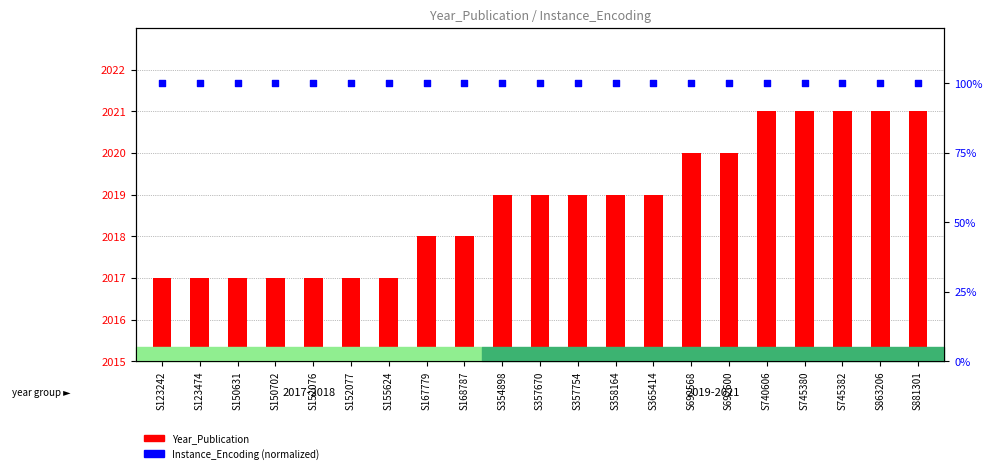

Which series reaches the minimum Y coordinate?

Instance_Encoding (normalized)